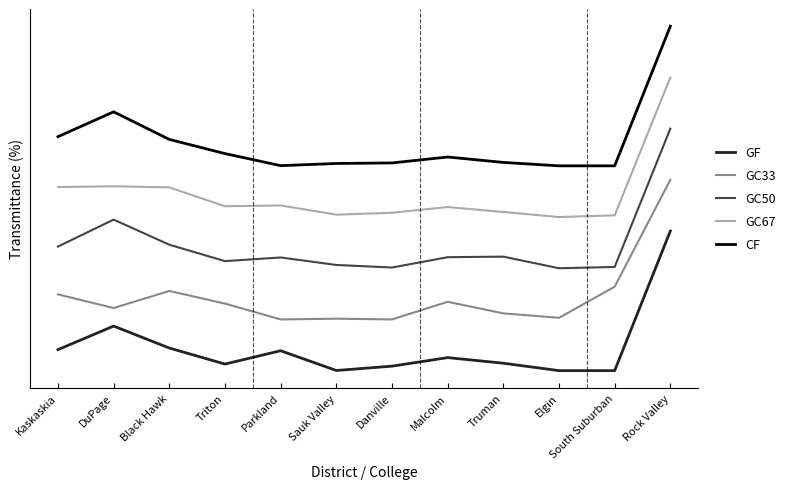

Which label corresponds to the largest value in the chart?

Rock Valley